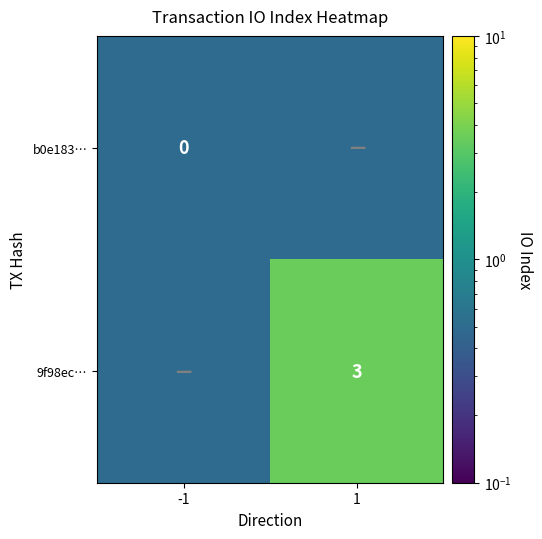

The value of 9f98ec… at 1 is 1.1. True or false?

False